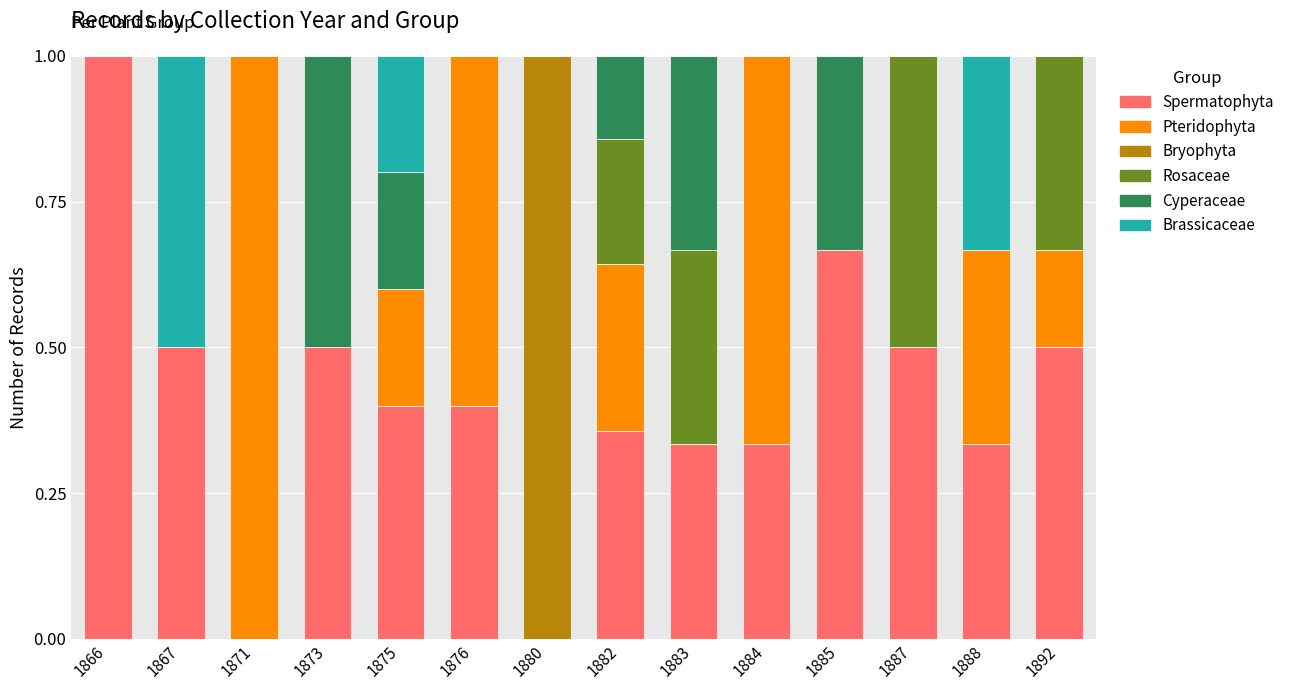

Count the number of data series in this chart.

6